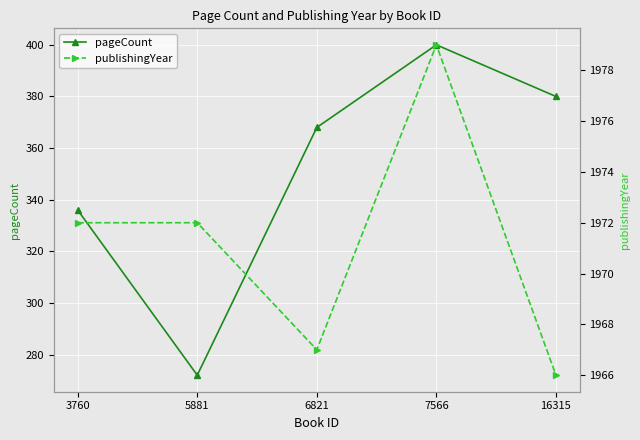

Rank the series at 3760 from lowest to highest value.

pageCount, publishingYear